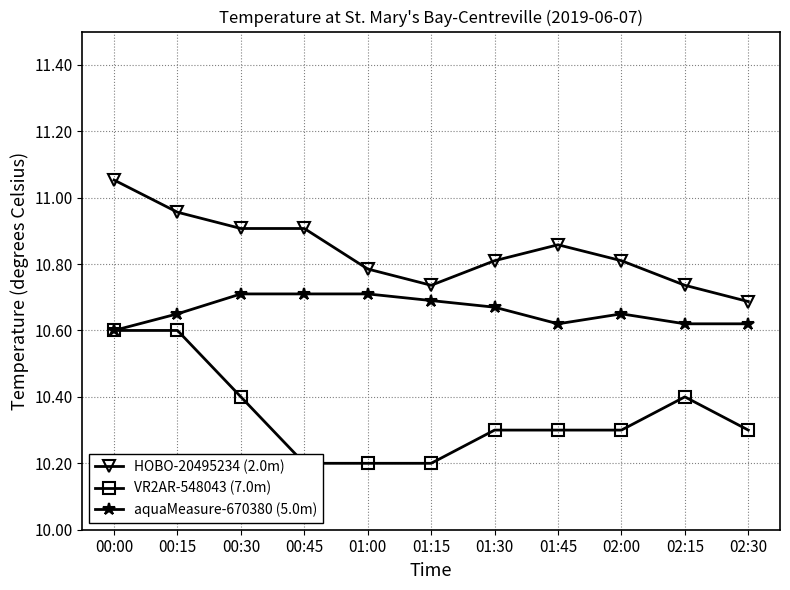

Is the value of HOBO-20495234 (2.0m) at 01:15 greater than the value of aquaMeasure-670380 (5.0m) at 00:00?

Yes